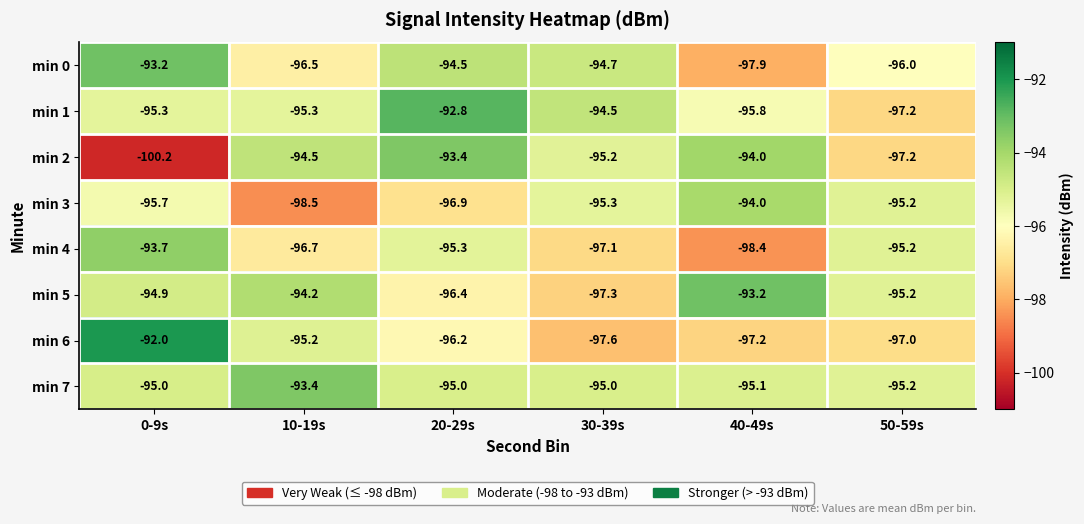

Count the number of data series in this chart.

8